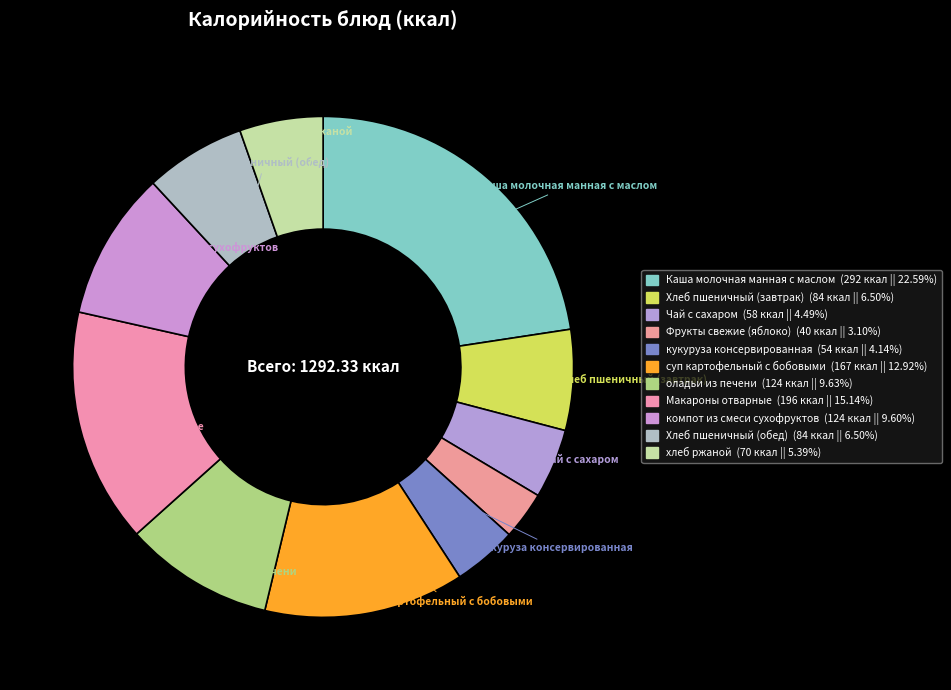

To the nearest percent, what is the average slice percentage?

9%